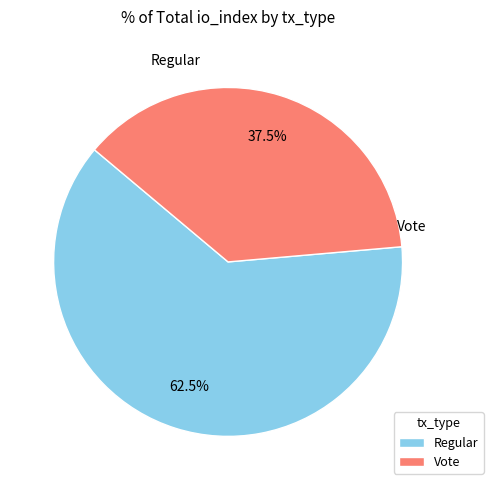

How many segments does this pie chart have?

2